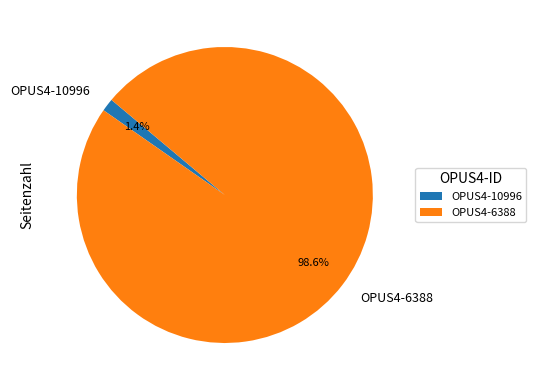

To the nearest percent, what is the difference between the OPUS4-6388 and OPUS4-10996 slice percentages?

97%